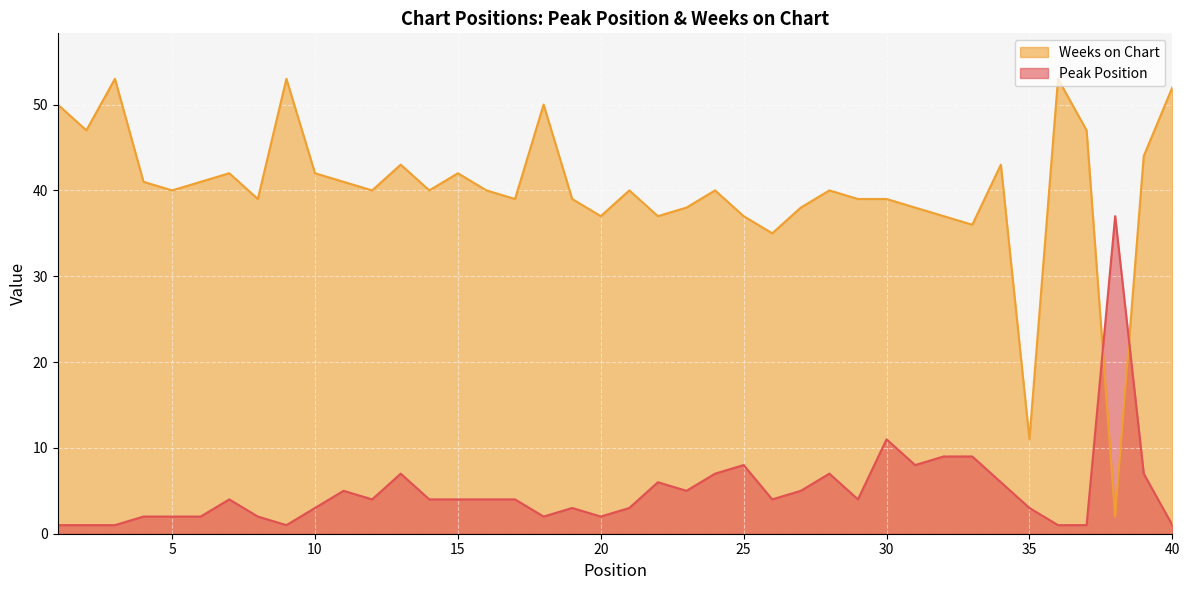

How many times do Weeks on Chart and Peak Position cross each other?

2